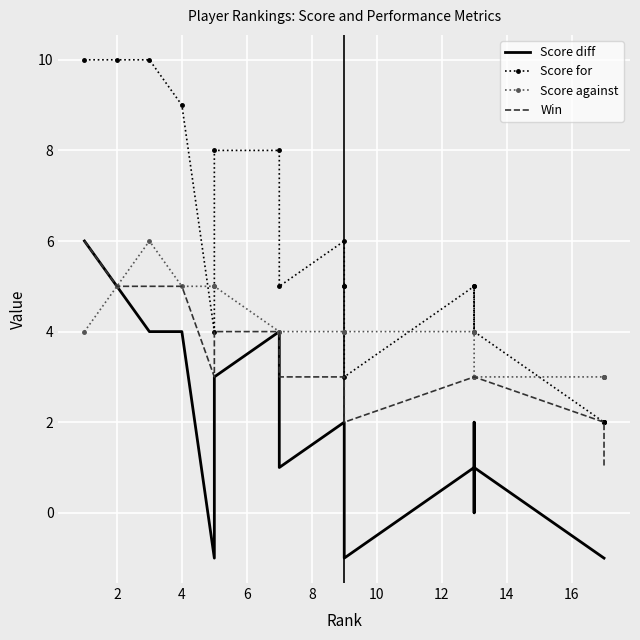

What are all the series names shown in the legend?

Score diff, Score for, Score against, Win